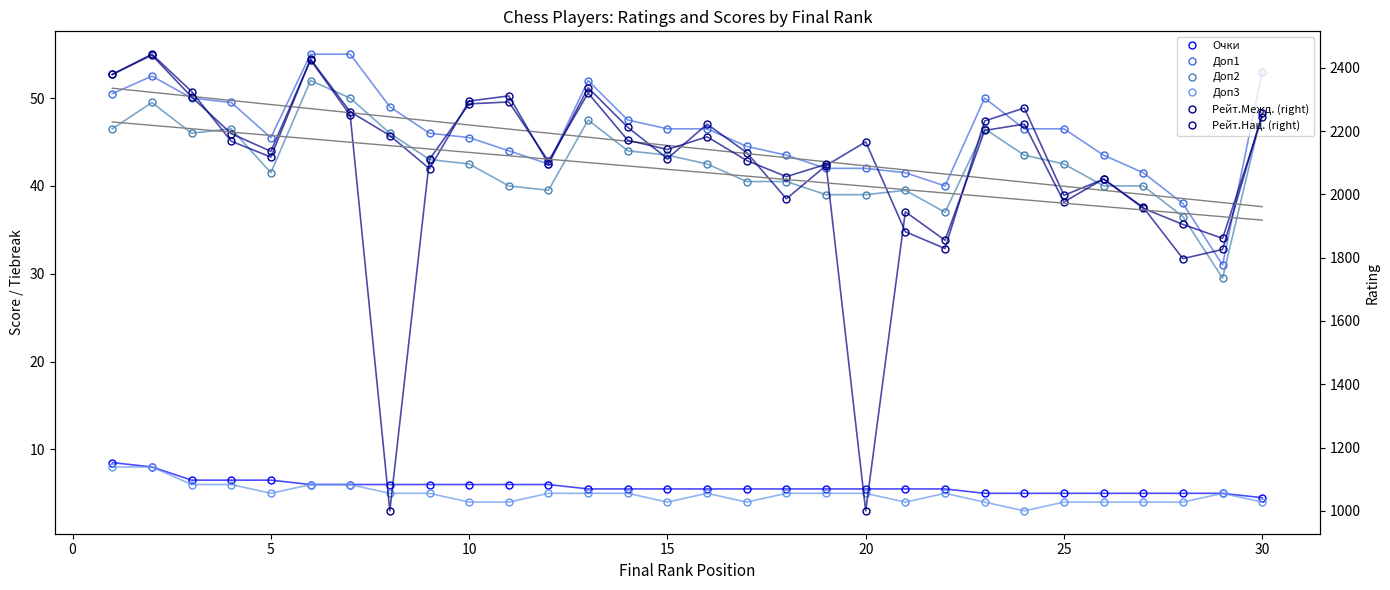

How many values in the Рейт.Межд. (right) series exceed 2168?

14